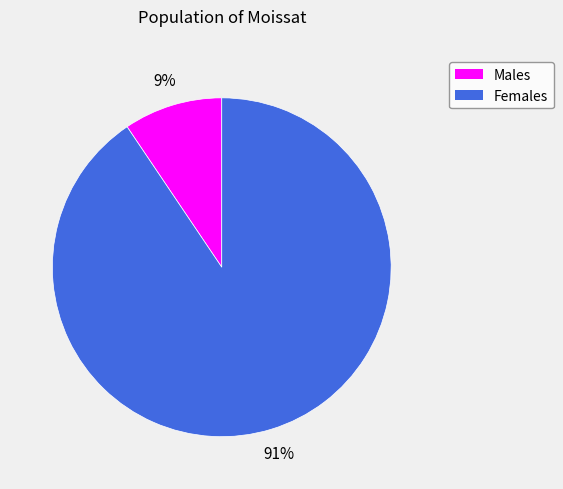

What percentage is the Males slice, to the nearest percent?

9%